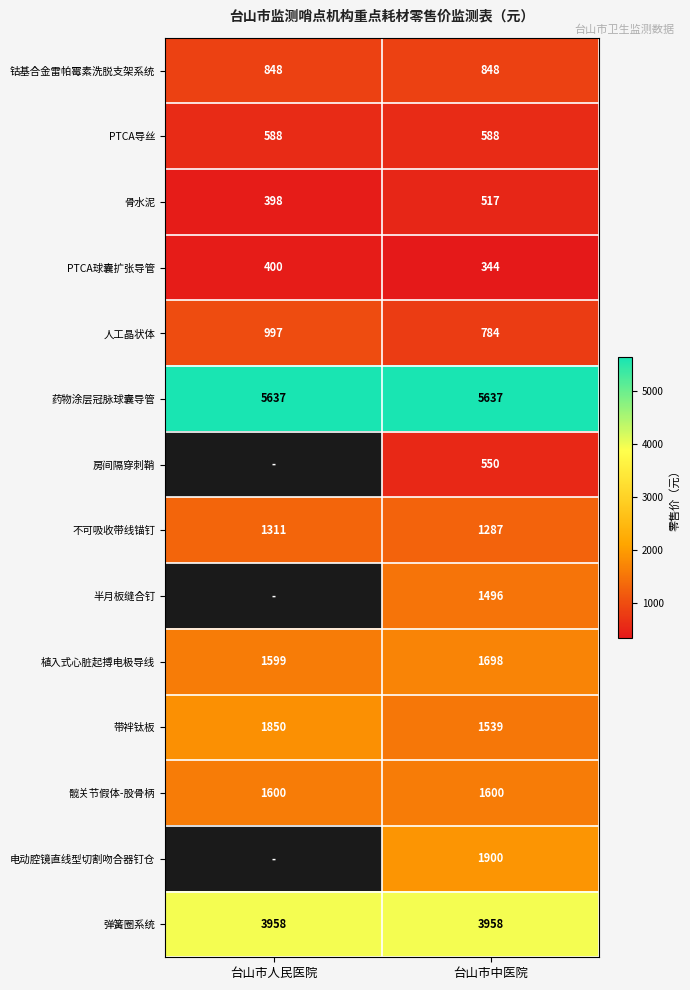

What is the spread (max minus min) of values at 台山市中医院?

5293